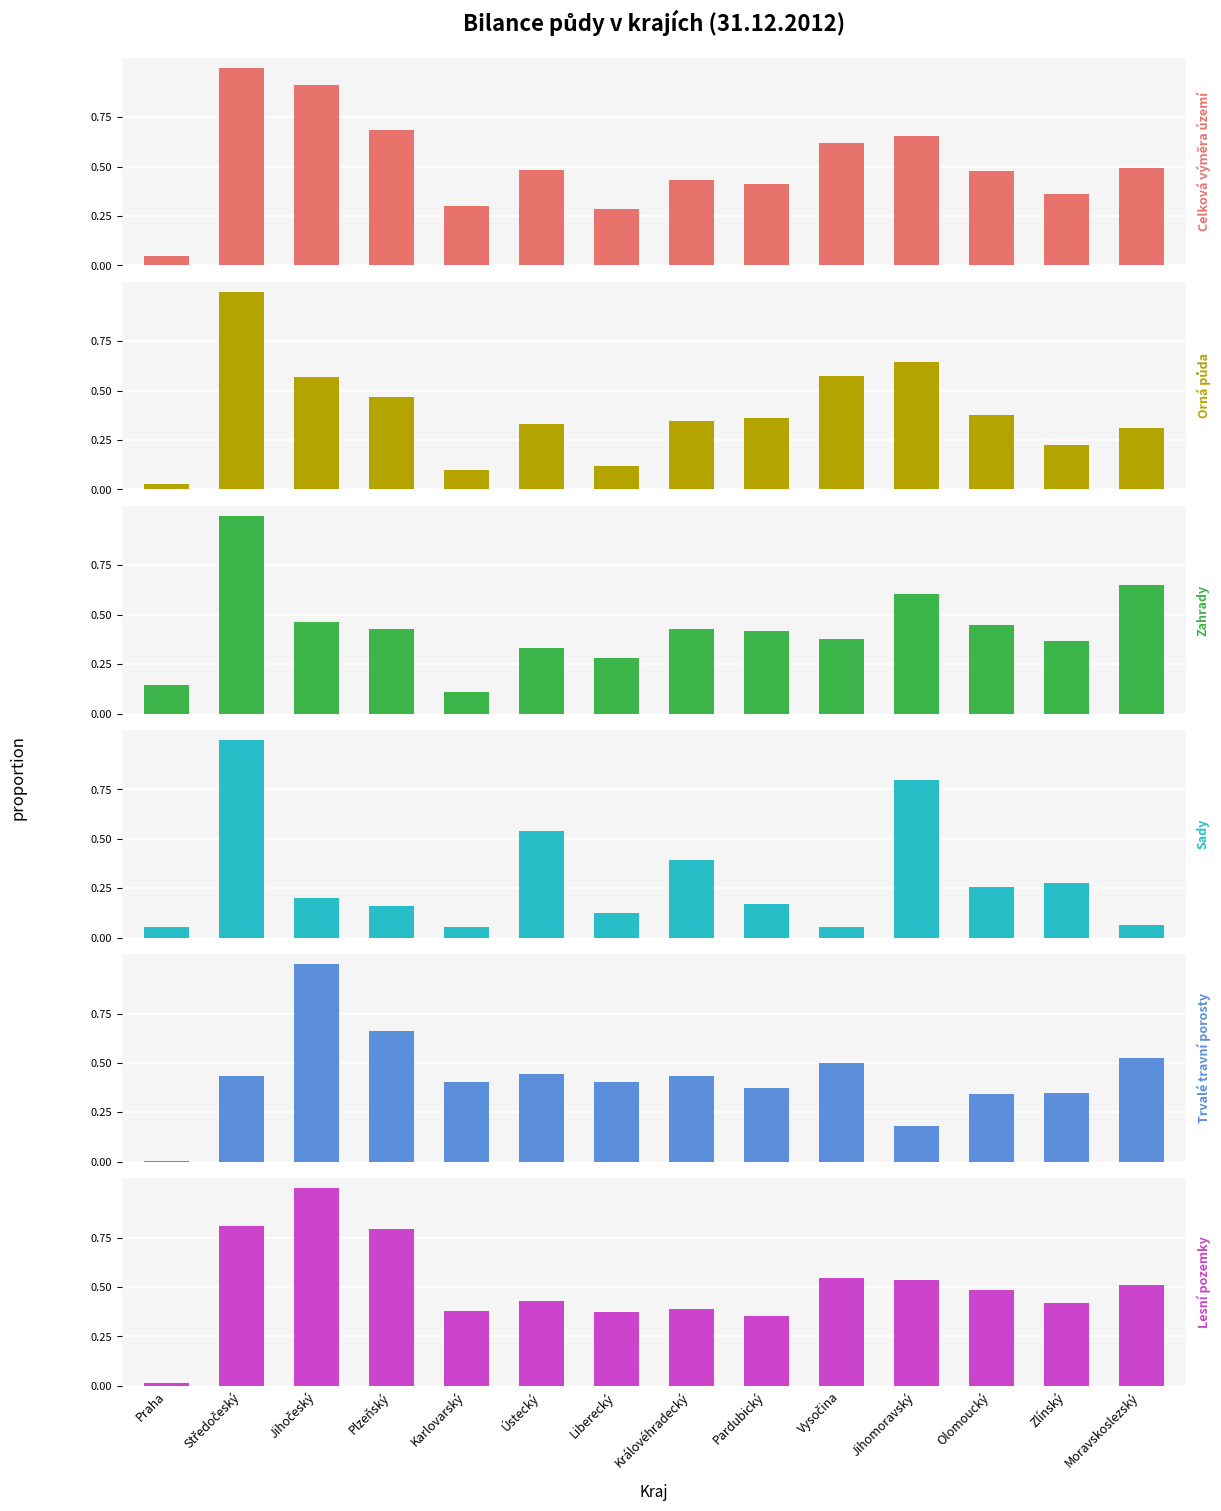

Is it true that Celková výměra území equals 0.2 at Pardubický?

False